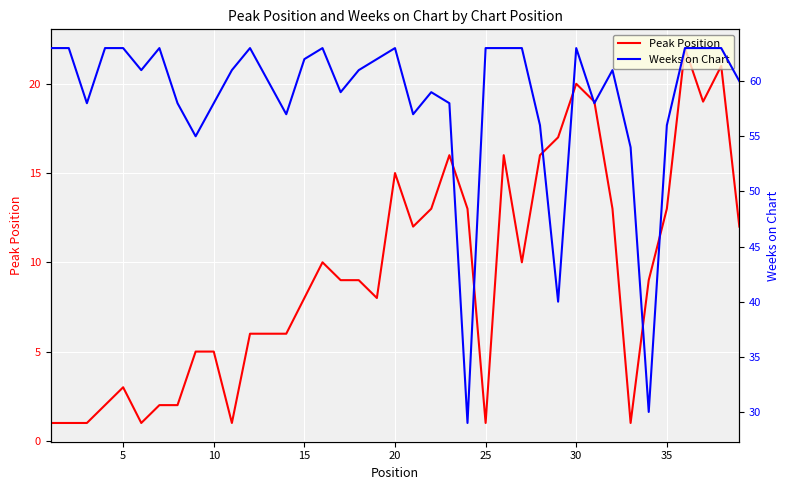

Is this an area chart (filled region under the line)?

No